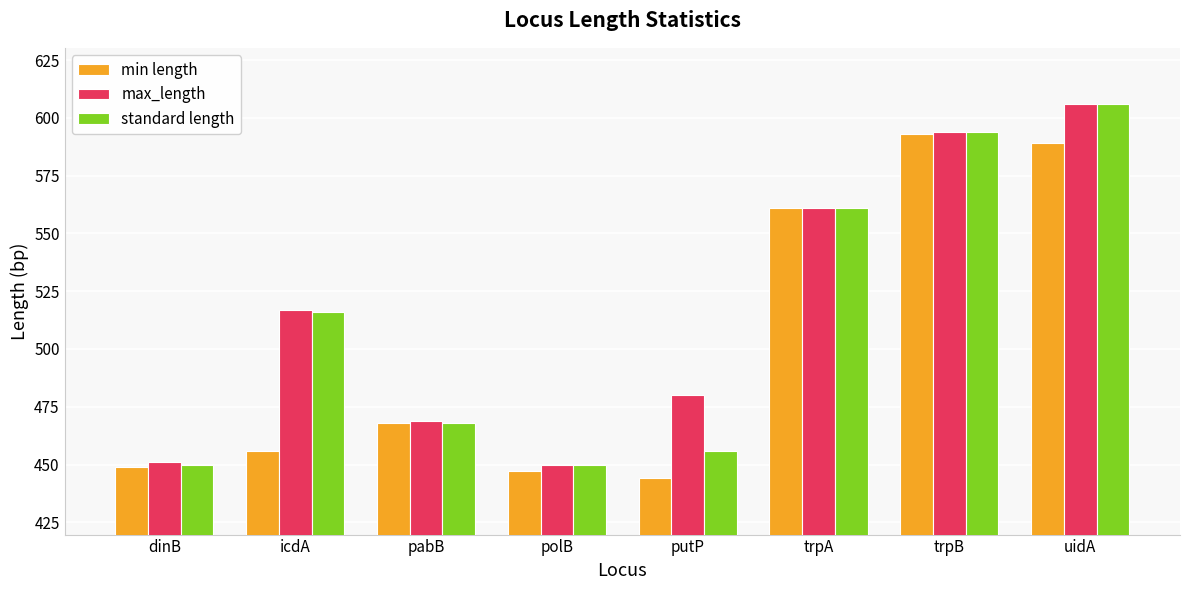

Between putP and trpB, which series saw the biggest shift?

min length